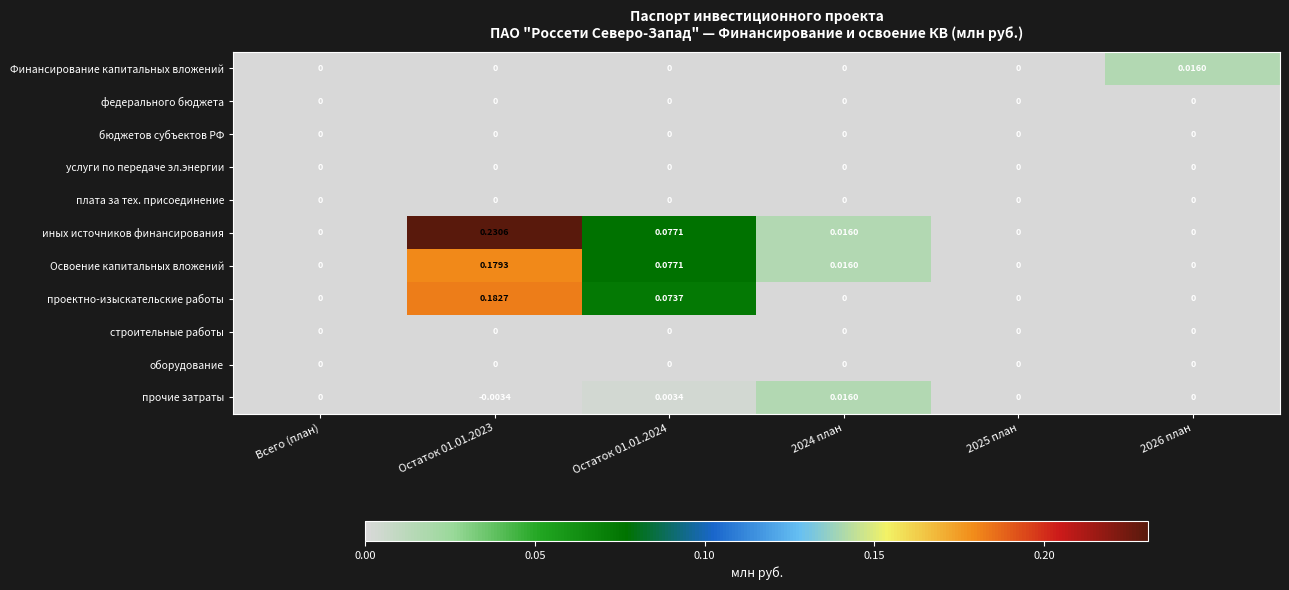

How many distinct data groups are displayed?

11